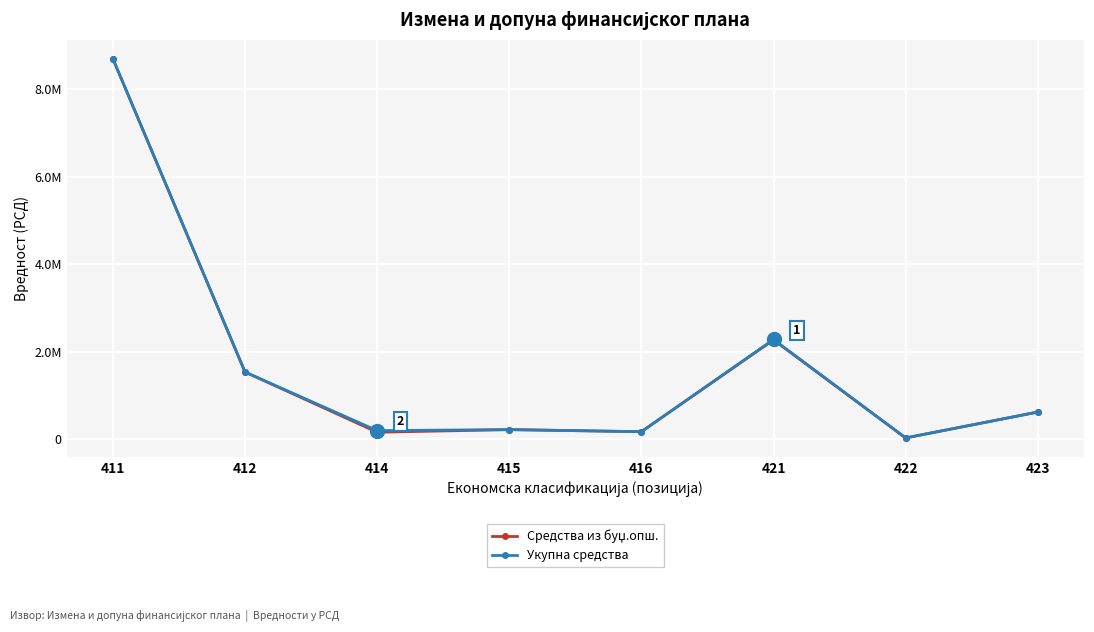

At how many categories does at least one series exceed 7637075?

1